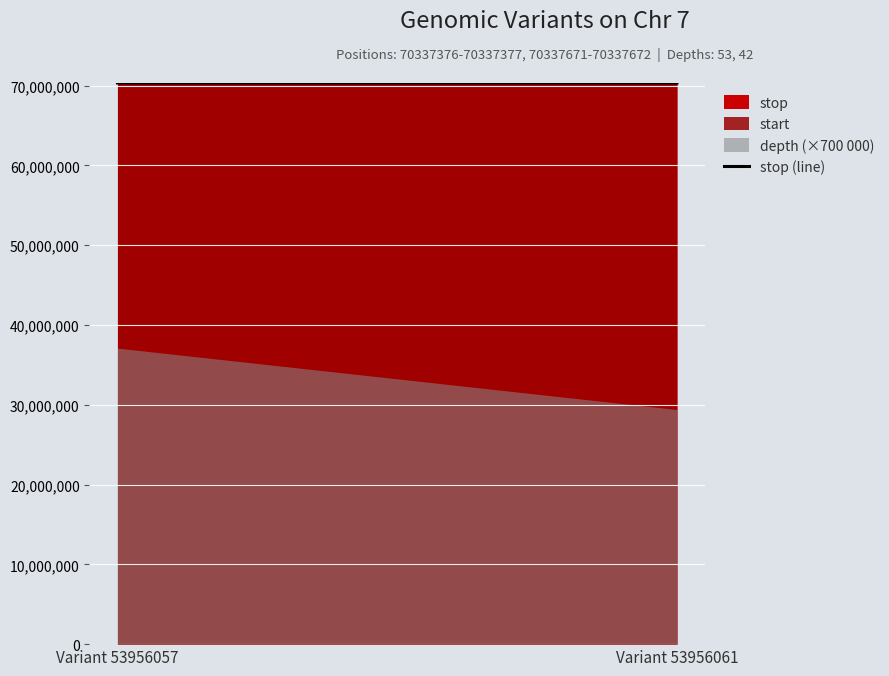

List the labels in order of value, smallest first.

Variant 53956057, Variant 53956061